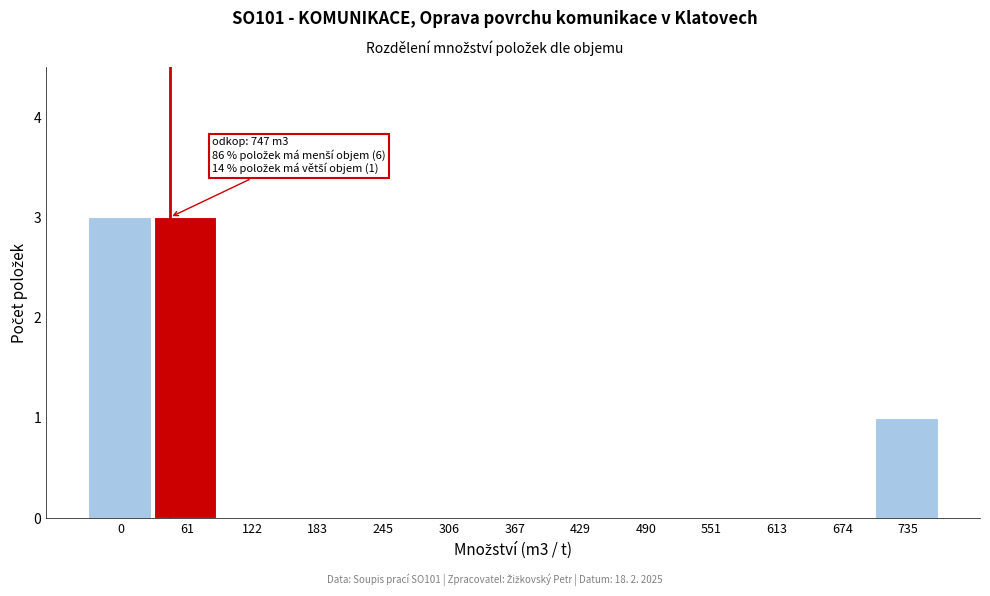

Reading left to right, what are all the values shown in this chart?

0=3	61=3	122=0	183=0	245=0	306=0	367=0	429=0	490=0	551=0	613=0	674=0	735=1